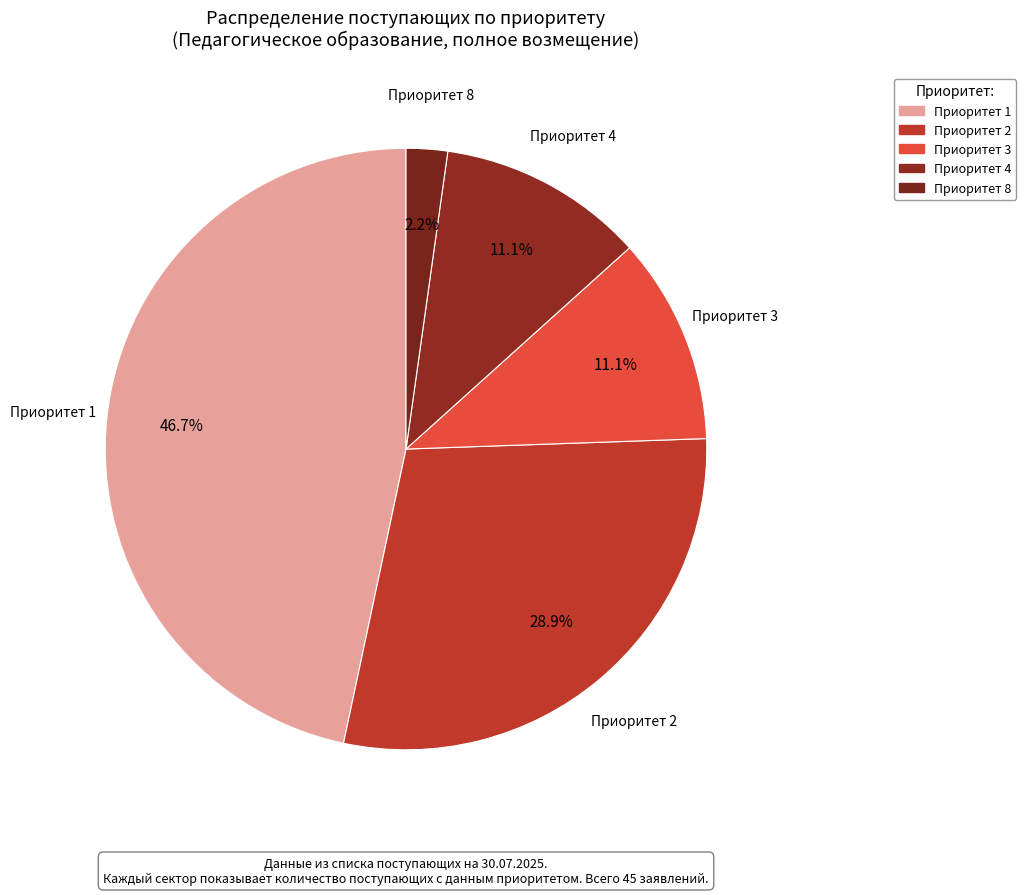

How many segments does this pie chart have?

5